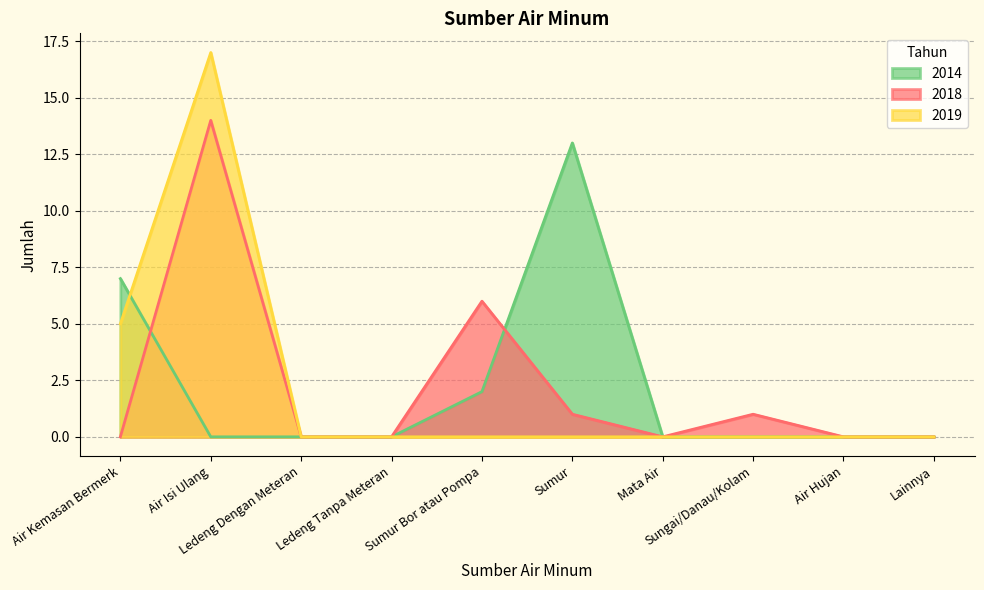

Between Mata Air and Lainnya, which series saw the biggest shift?

2018